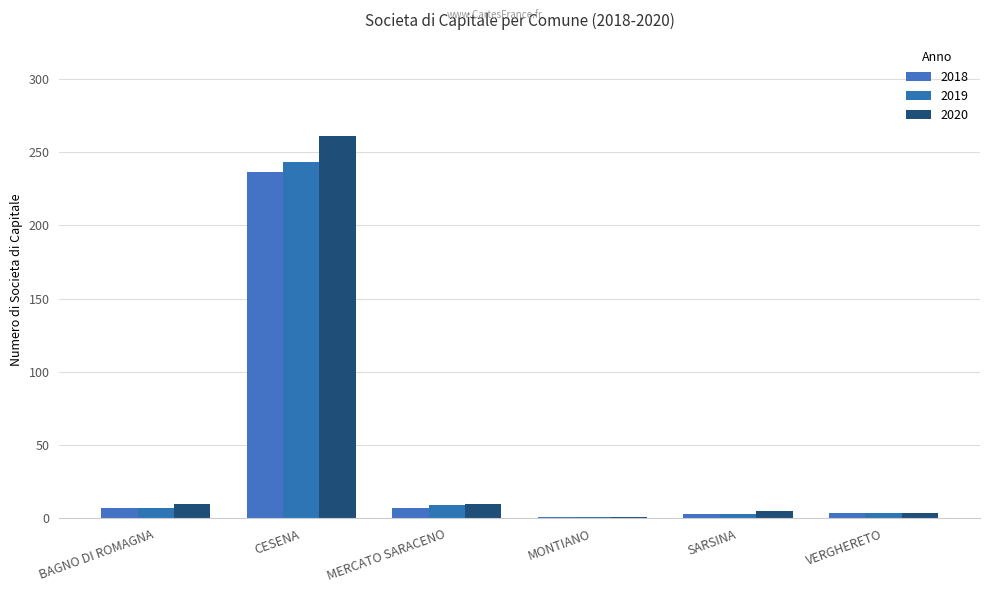

How many groups of bars are there?

6